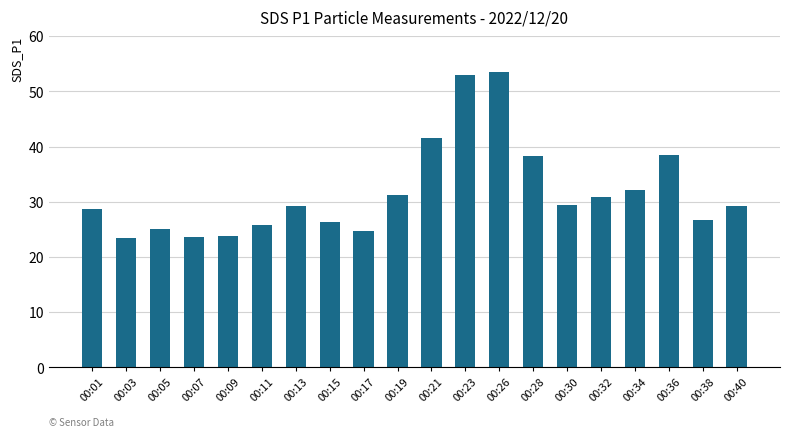

At which label does the data first exceed 29?

00:13